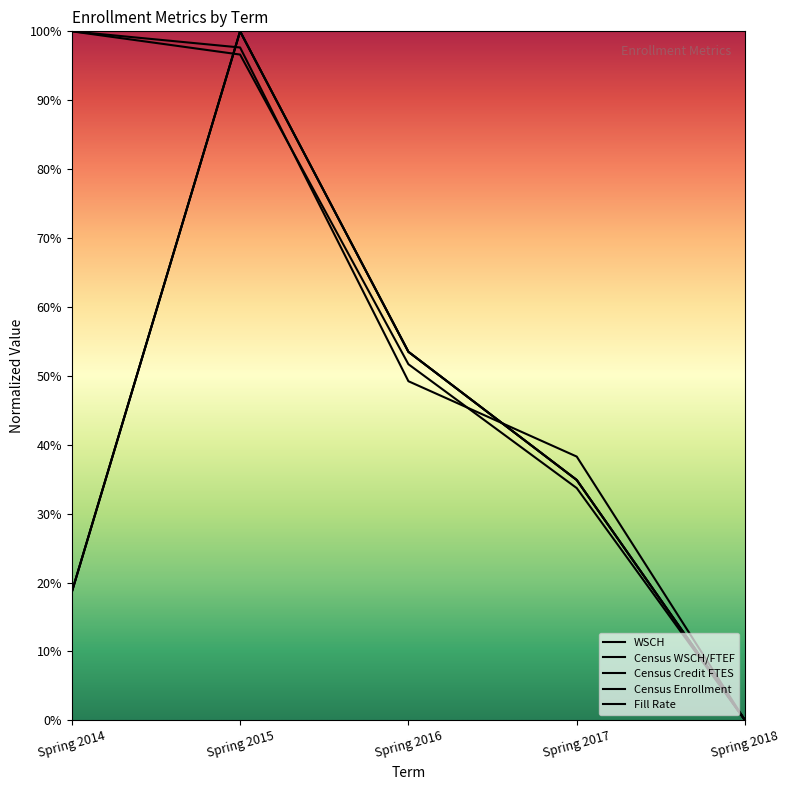

How many positive values does the Census Enrollment series have?

4